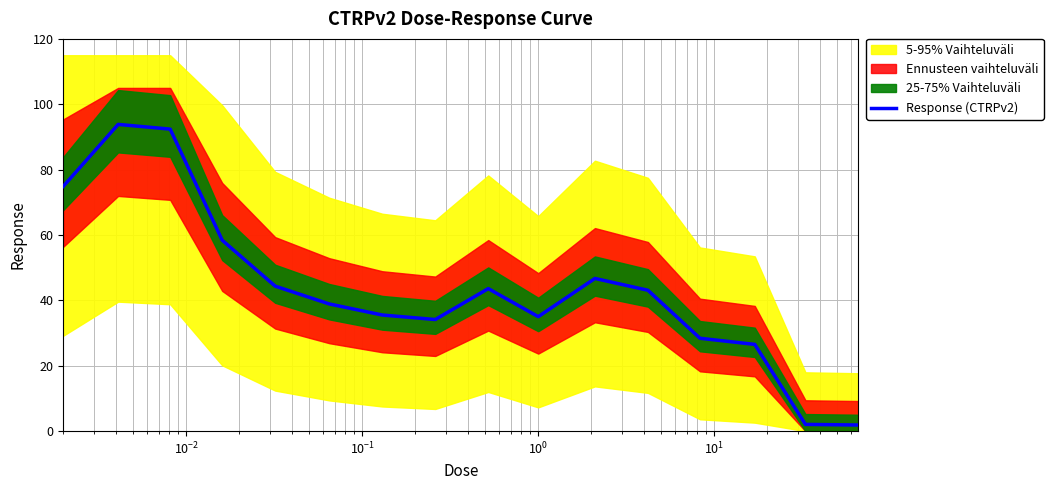

What is the sum of all values?

699.8